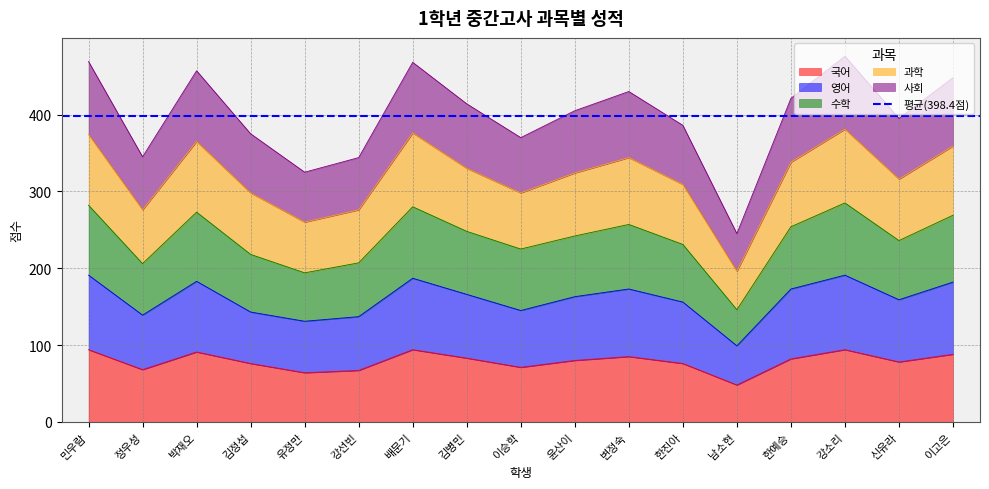

How many data points does each series have?

17